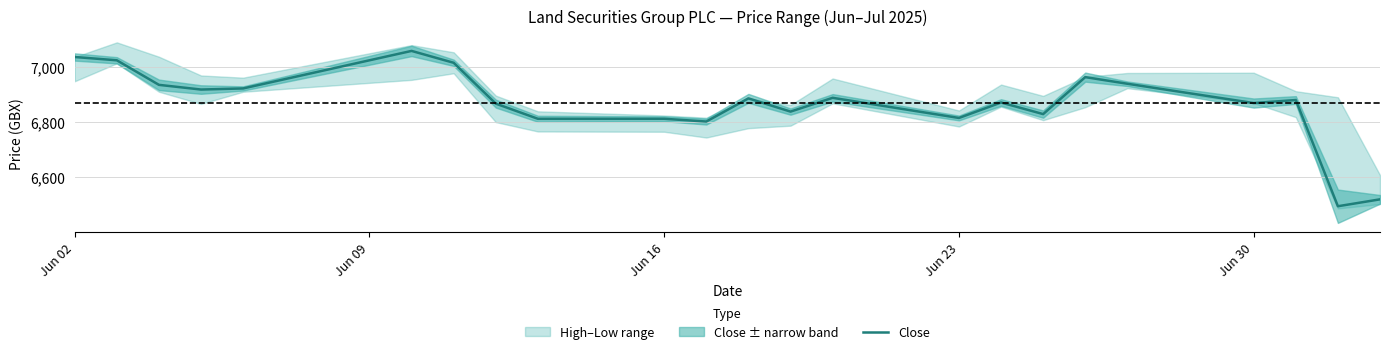

What is the maximum value for Close?

7058